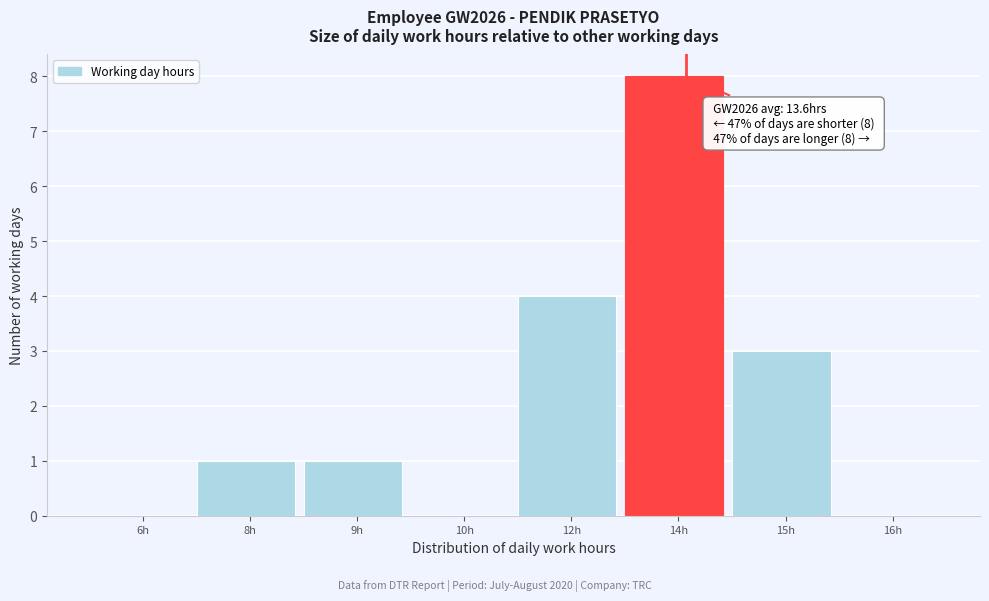

Reading left to right, what are all the values shown in this chart?

6h=0	8h=1	9h=1	10h=0	12h=4	14h=8	15h=3	16h=0